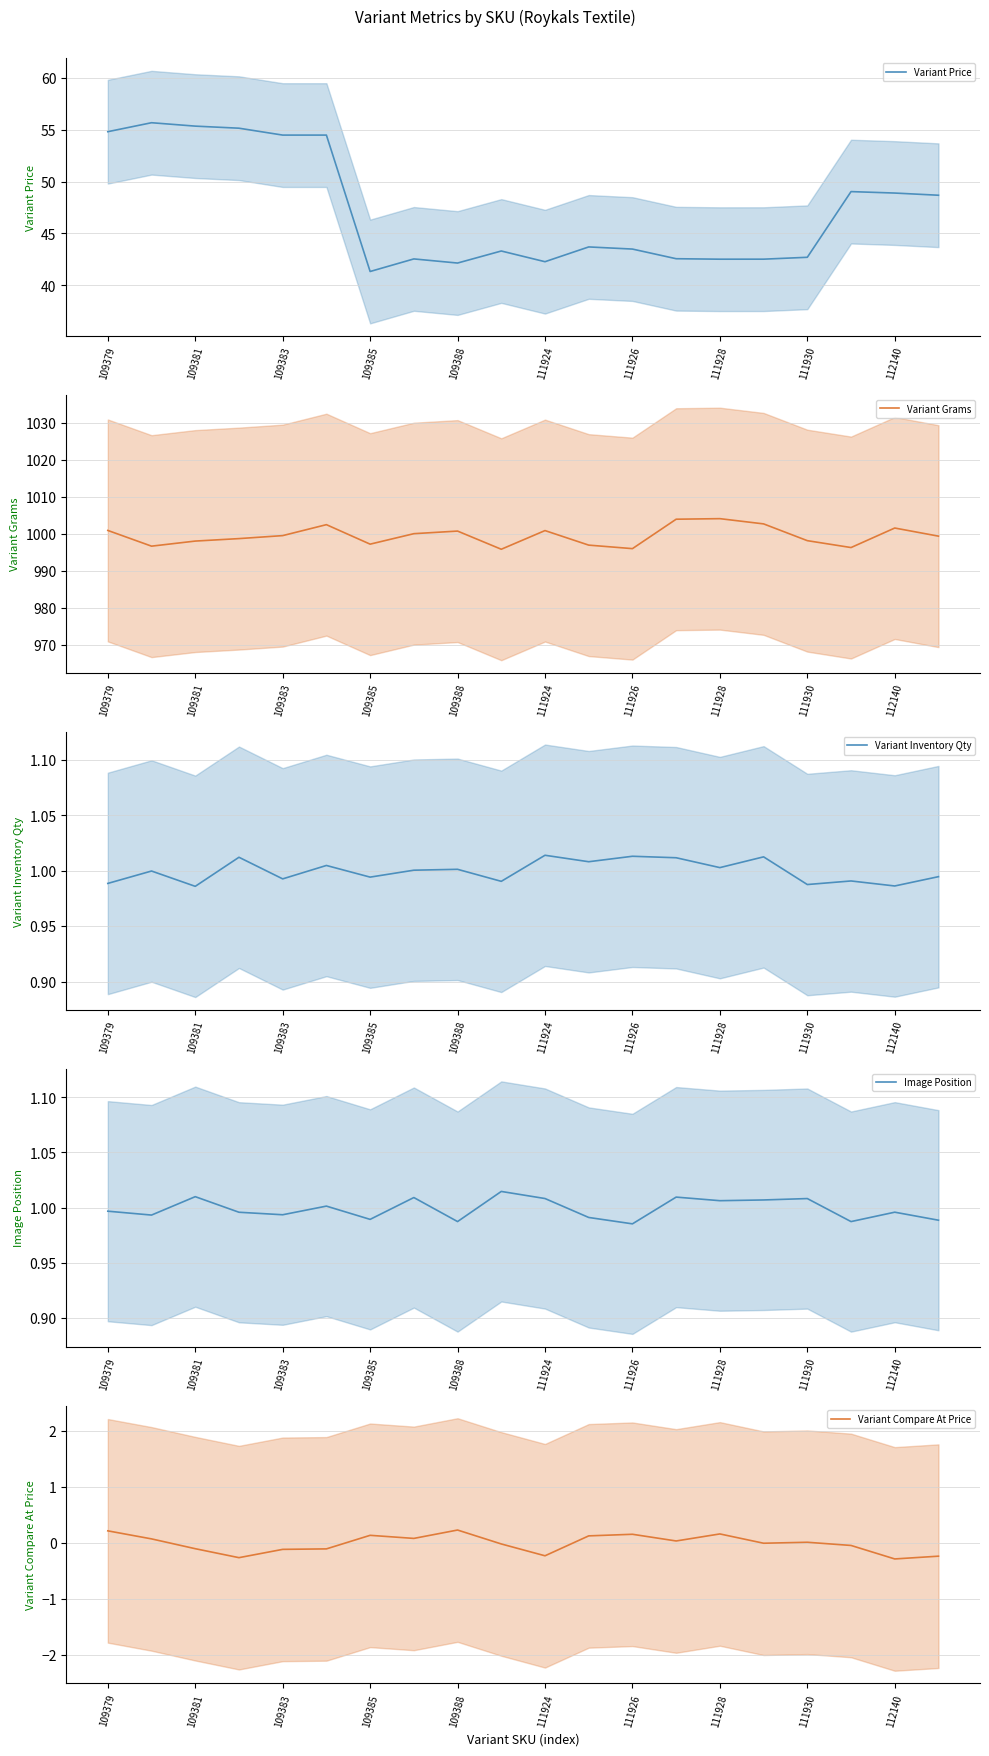

What are all the series names shown in the legend?

Variant Price, Variant Grams, Variant Inventory Qty, Image Position, Variant Compare At Price